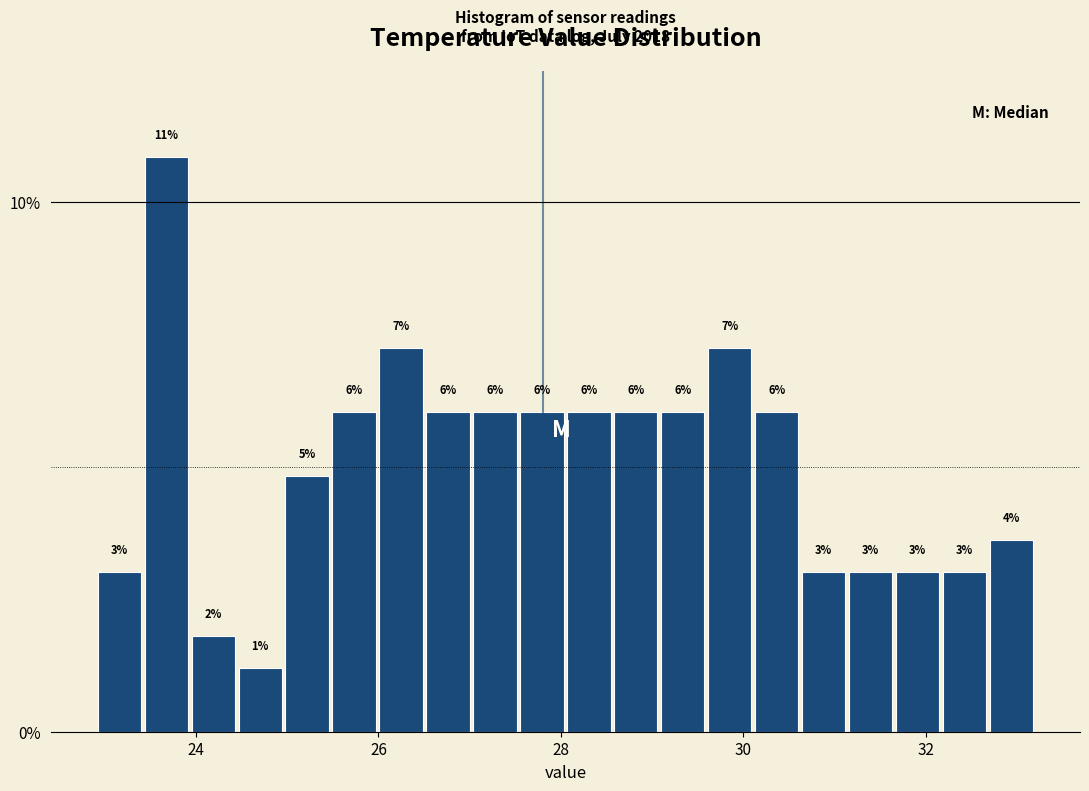

Read against the x-axis, roughly where is the centre of the tallest bar?

23.6